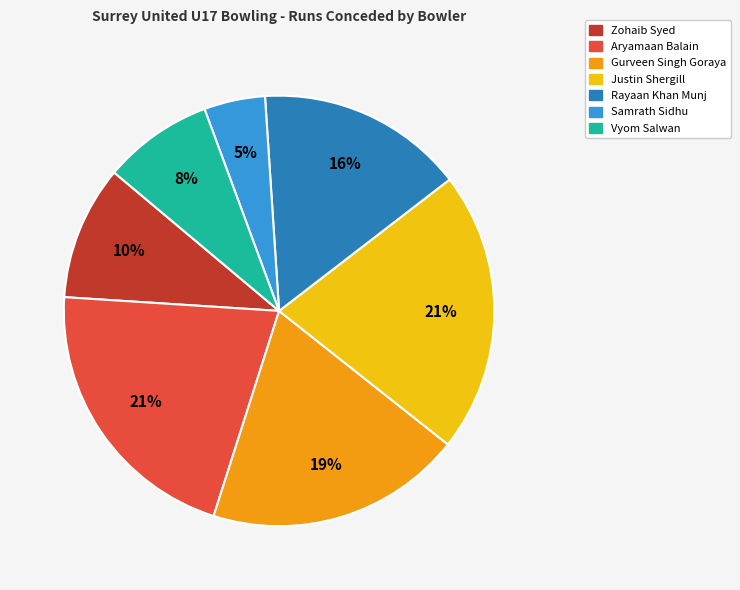

Do Justin Shergill and Samrath Sidhu together represent more than half of the pie?

No